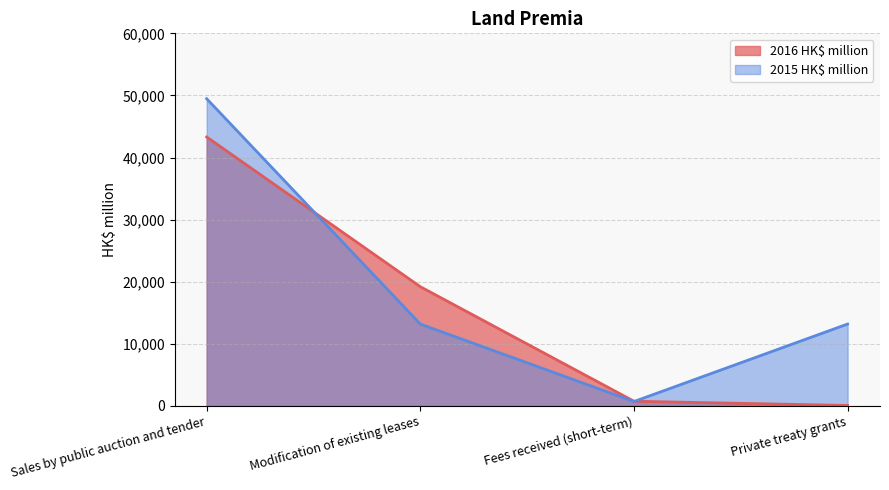

How many values in the 2016 HK$ million series exceed 19197?

1